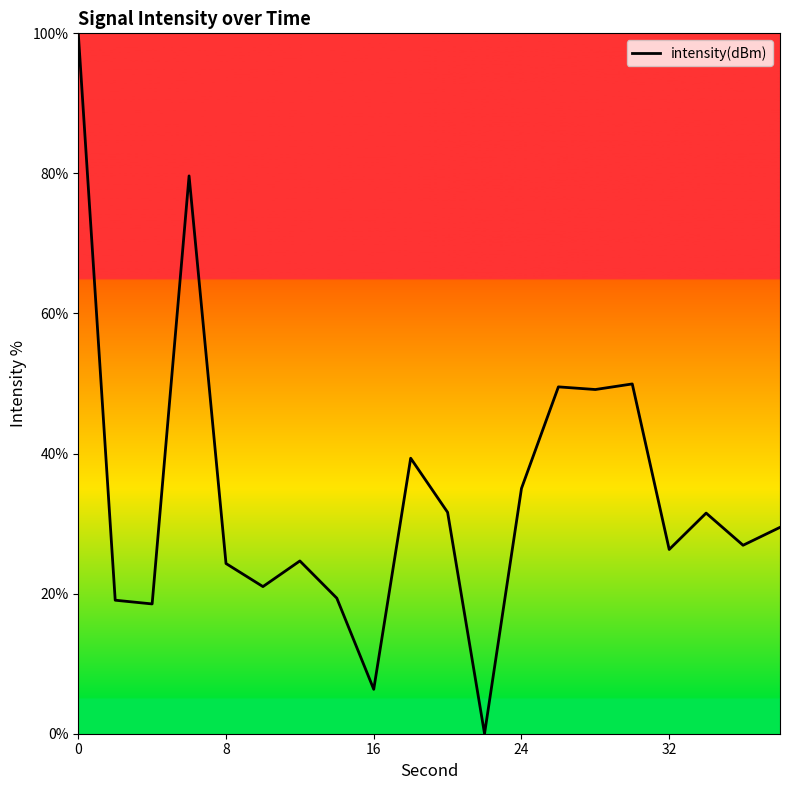

What is the difference between the maximum and minimum values?

100.0